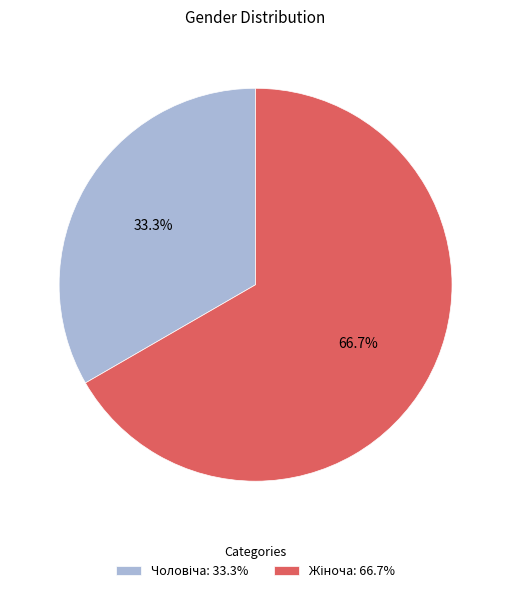

Does any single category account for the majority?

Yes